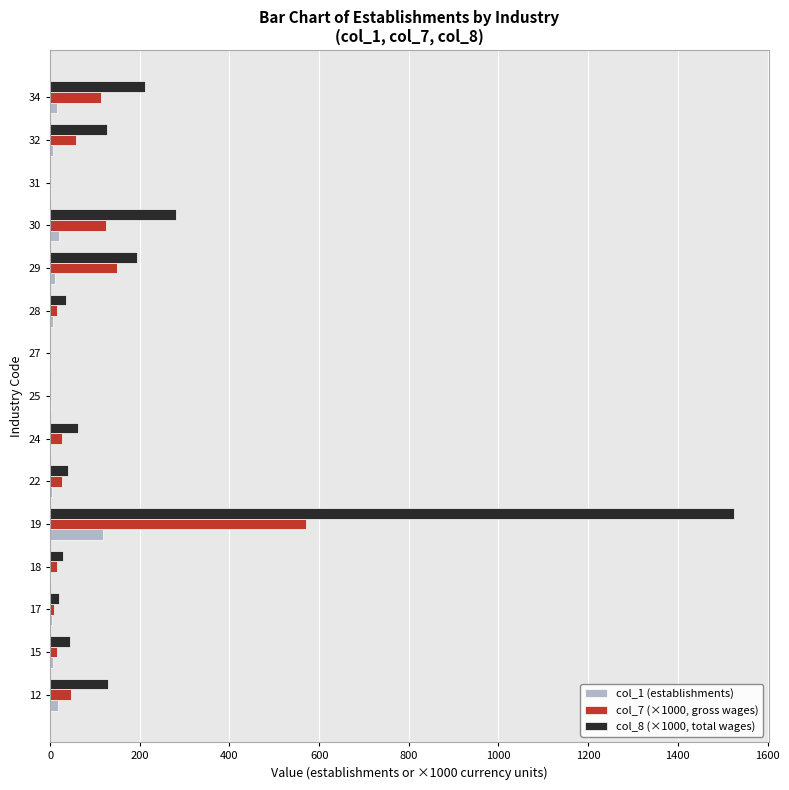

What is the maximum value shown in the chart?

1526.1